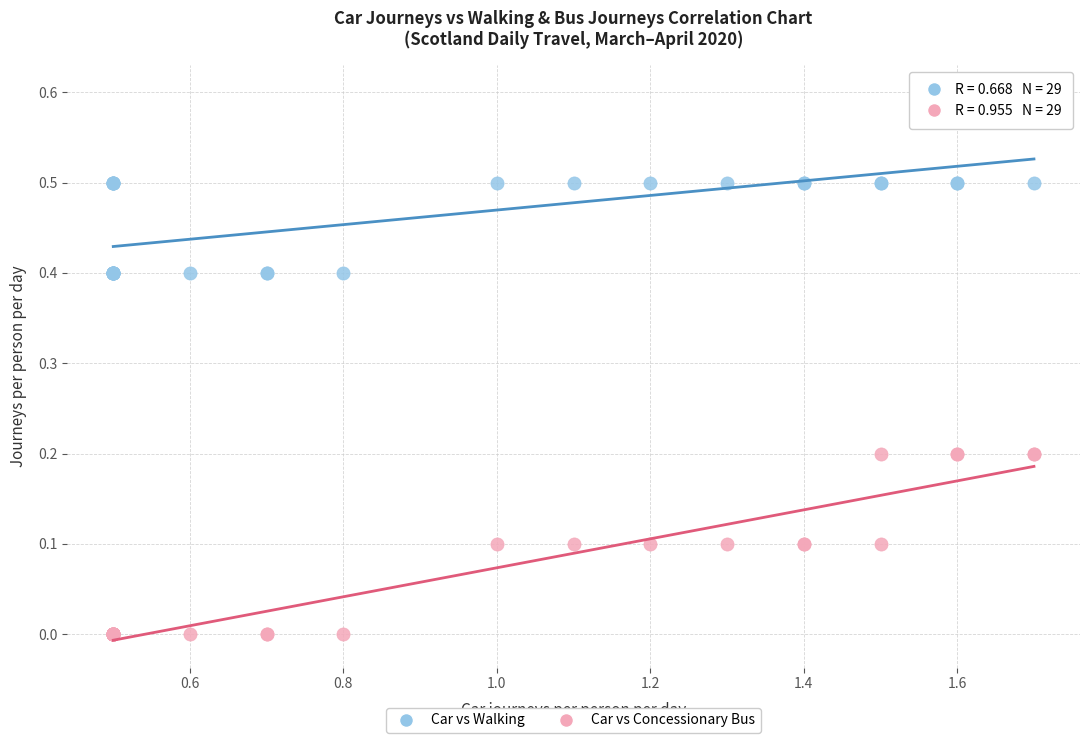

Which series contains the lowest Y value?

Car vs Concessionary Bus